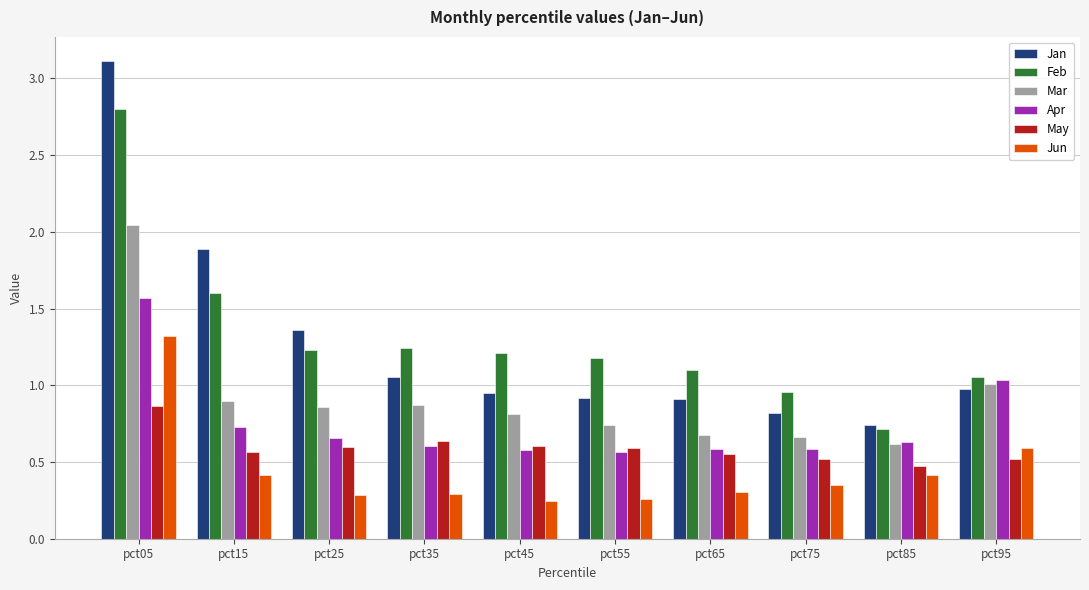

Which series has the largest range (max minus min)?

Jan